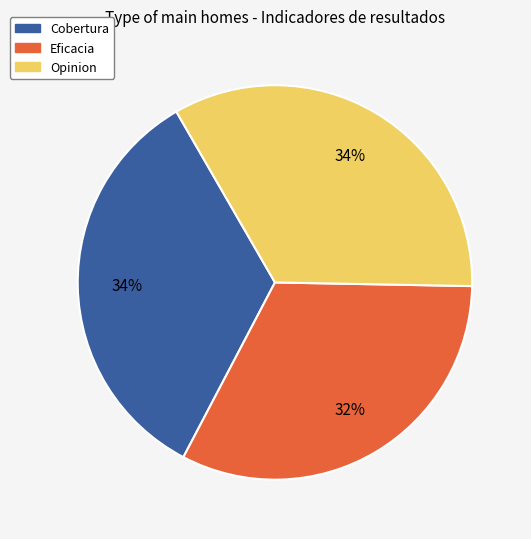

To the nearest percent, what percentage of the pie is Opinion?

34%